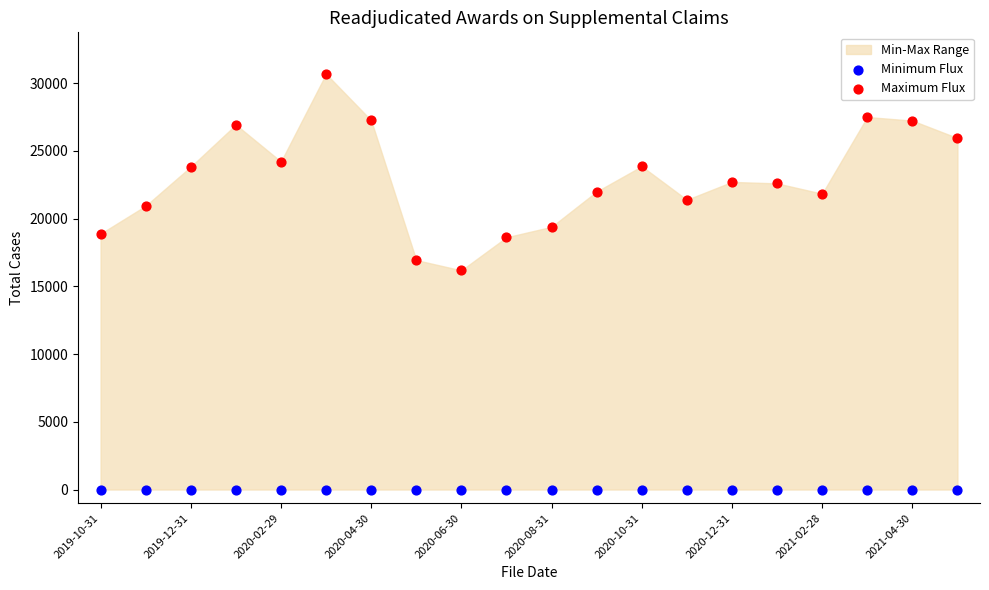

Across all series, what Y value is closest to 15339?

16177